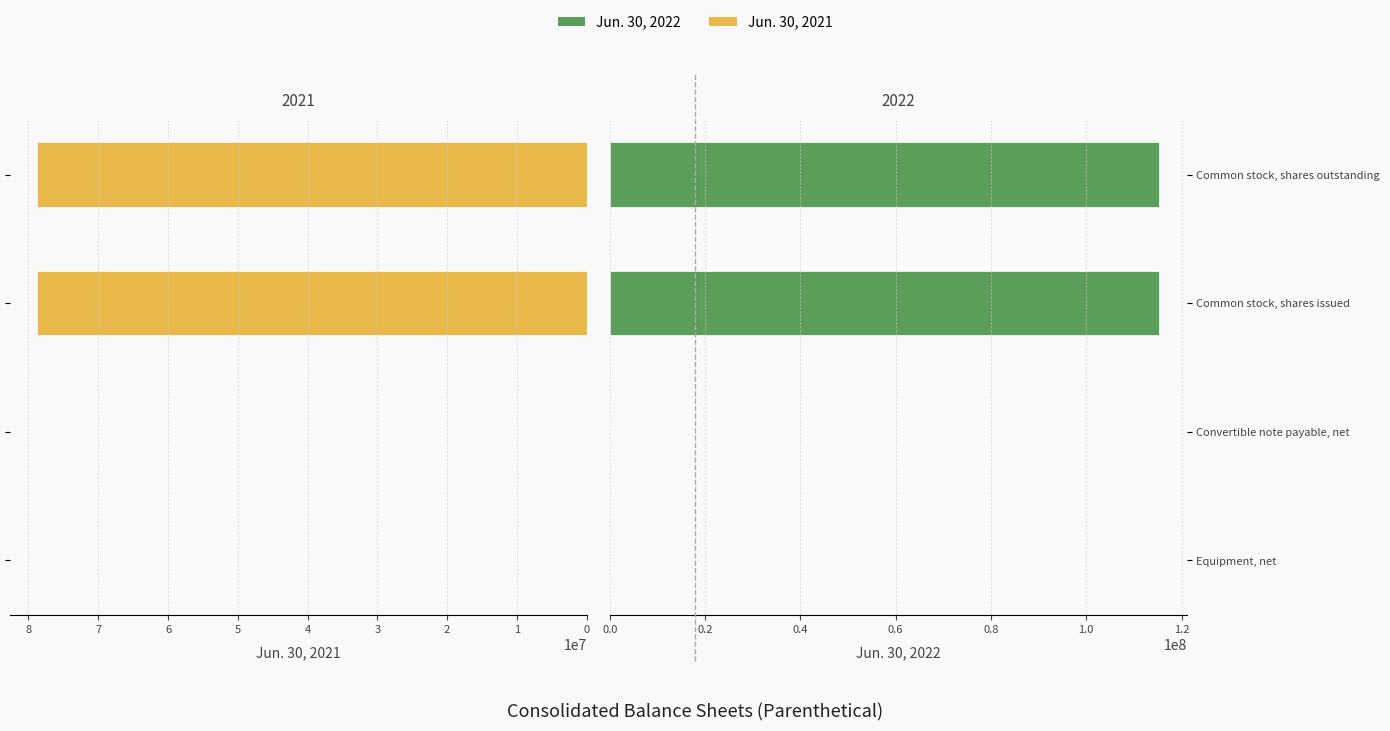

What is the sum of the Jun. 30, 2022 values at Common stock, shares outstanding and Common stock, shares issued?

230574158